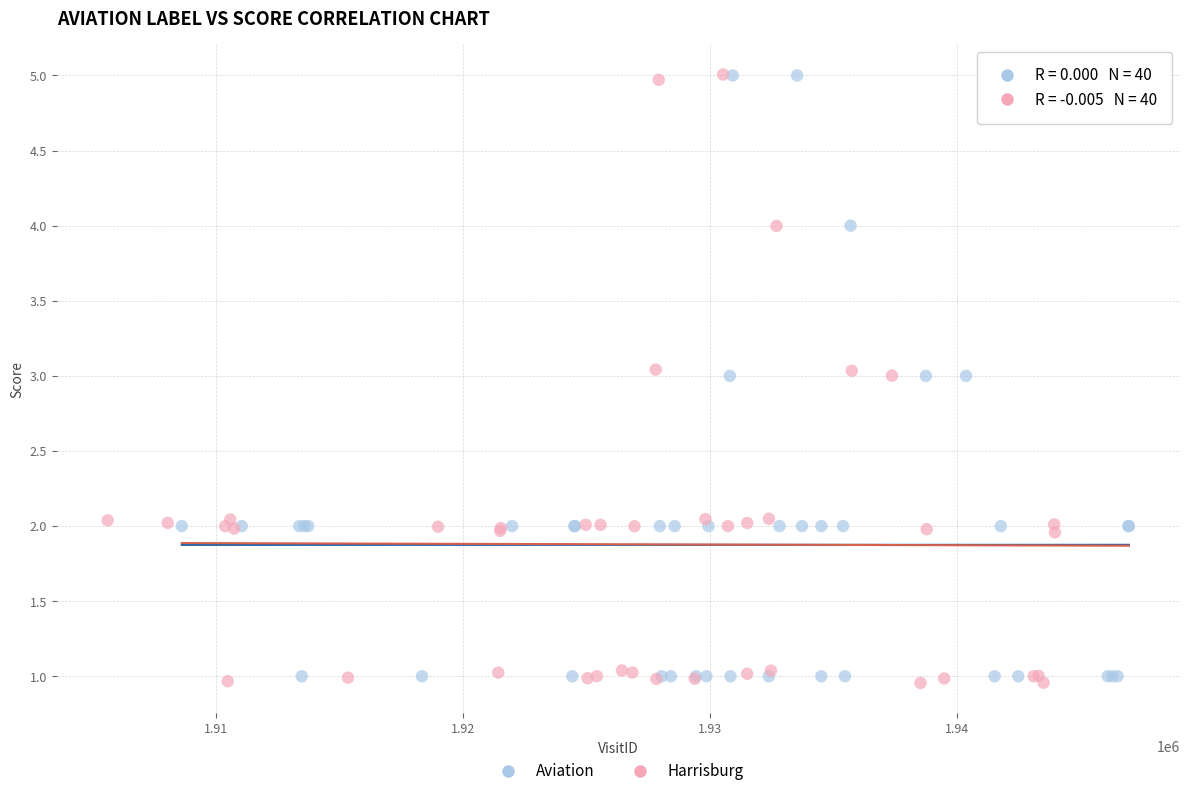

Which series contains the lowest Y value?

Harrisburg